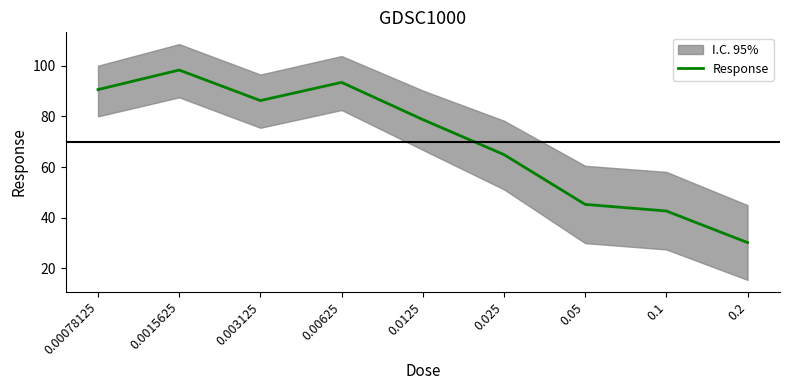

At which label does the data first exceed 78?

0.00078125